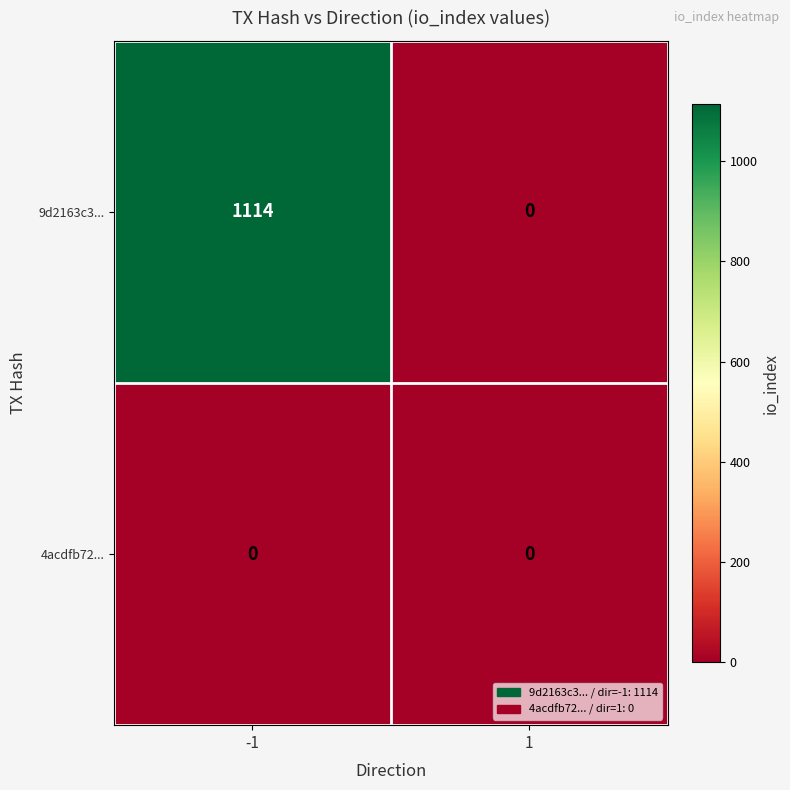

List the series in order of their overall mean, highest first.

9d2163c3..., 4acdfb72...